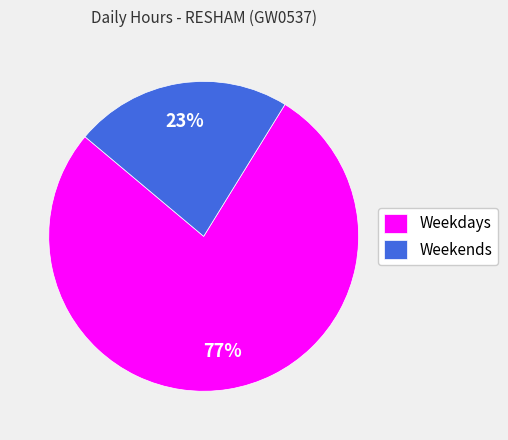

The Weekdays slice represents 84% of the pie. True or false?

False